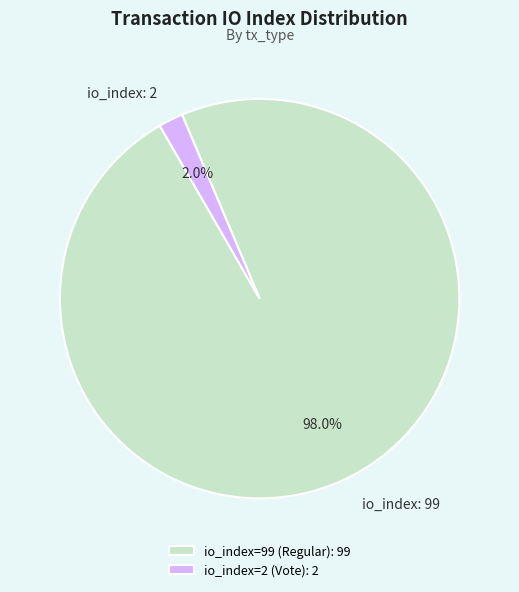

What is the smallest slice in the pie chart?

io_index=2 (Vote)